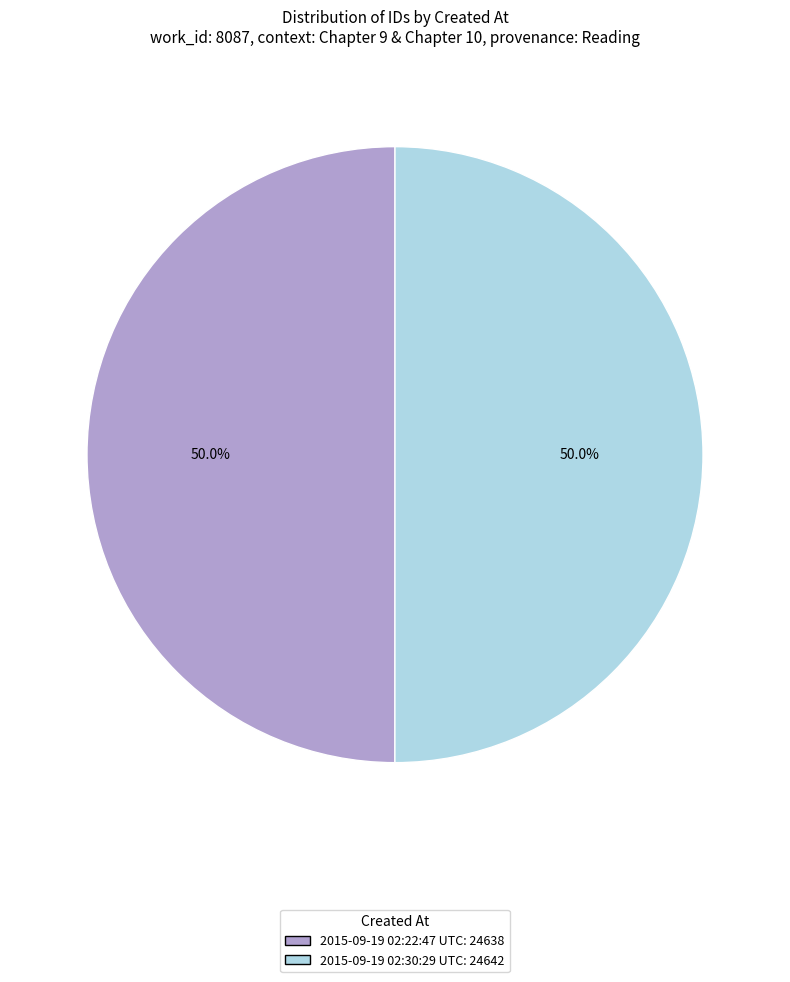

How many slices are in this pie chart?

2